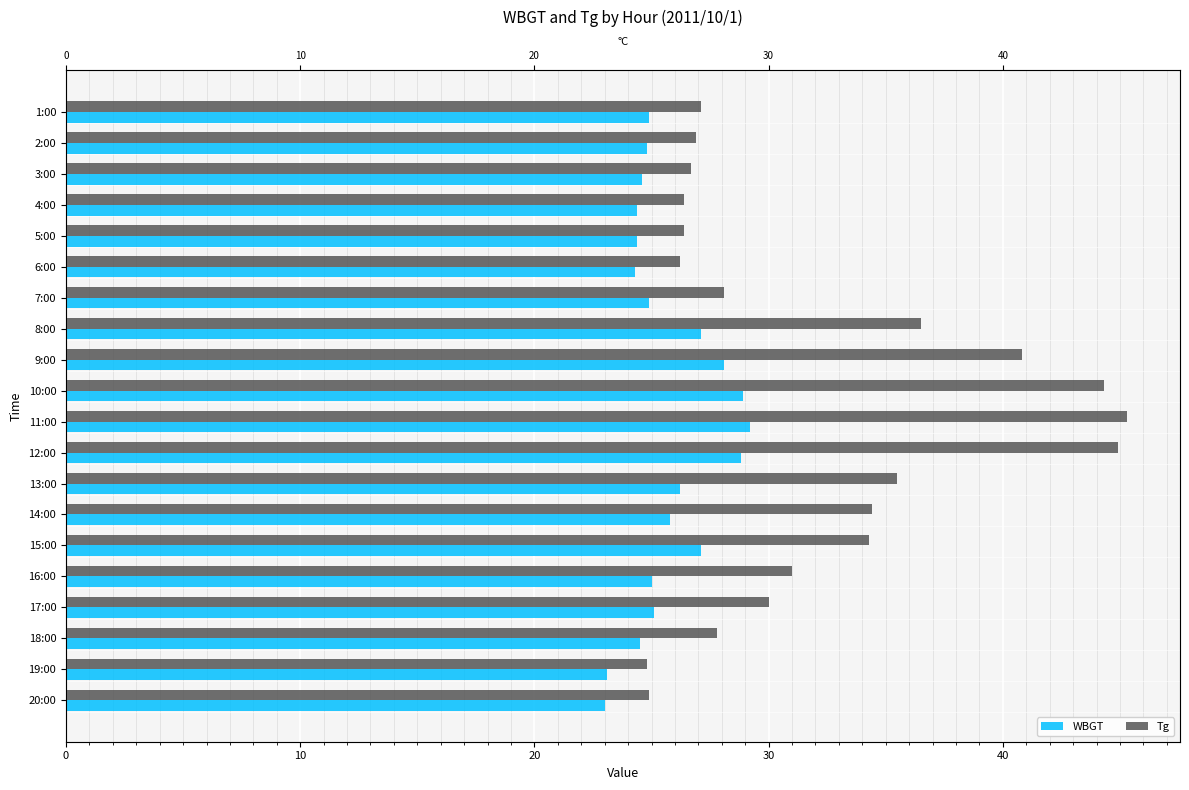

Which series has the largest total across all categories?

Tg